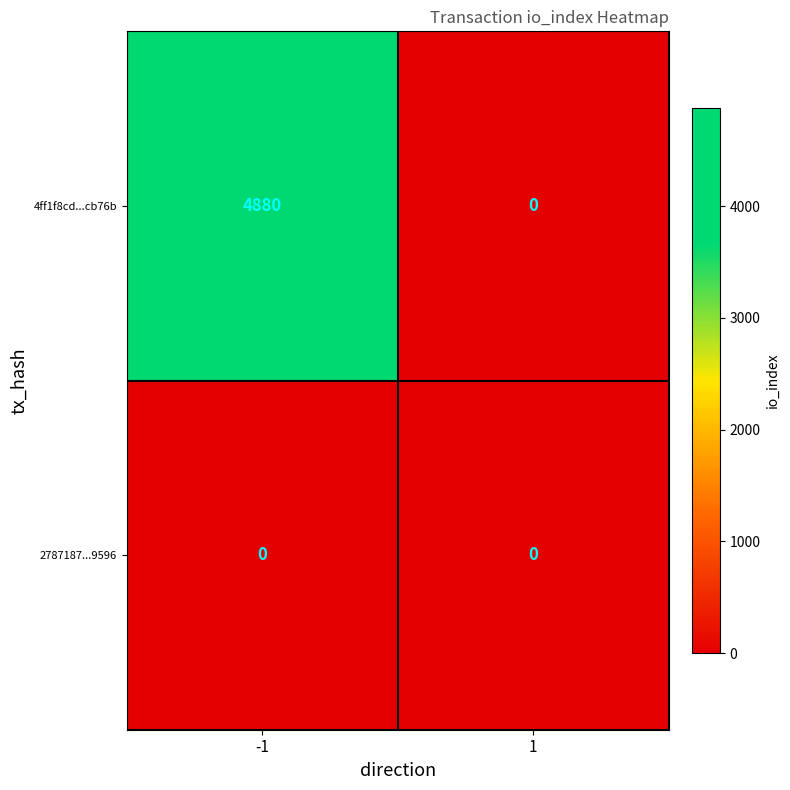

The 2787187...9596 series shows 0 at -1. True or false?

True